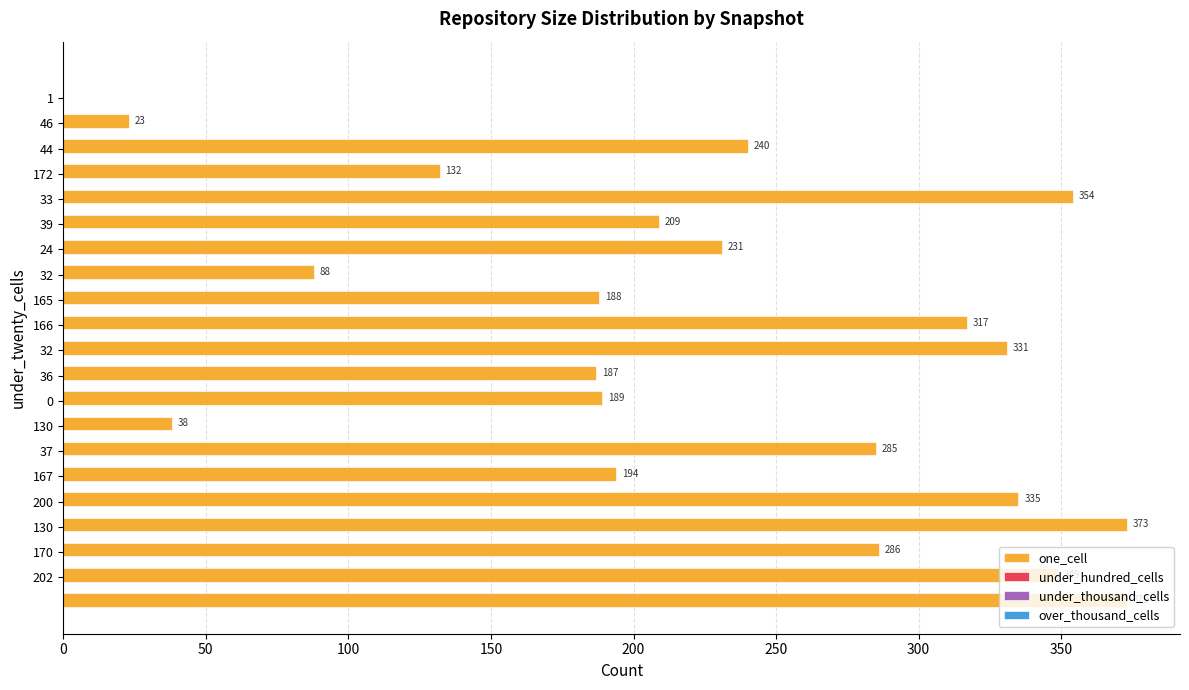

What is the maximum value shown in the chart?

373